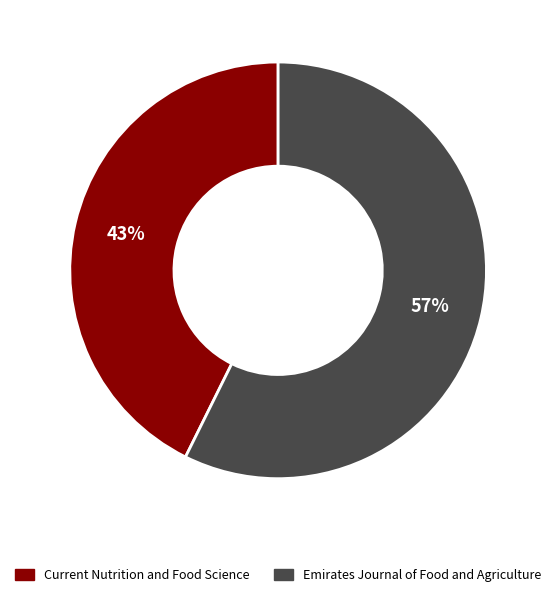

What is the smallest slice in the pie chart?

Current Nutrition and Food Science